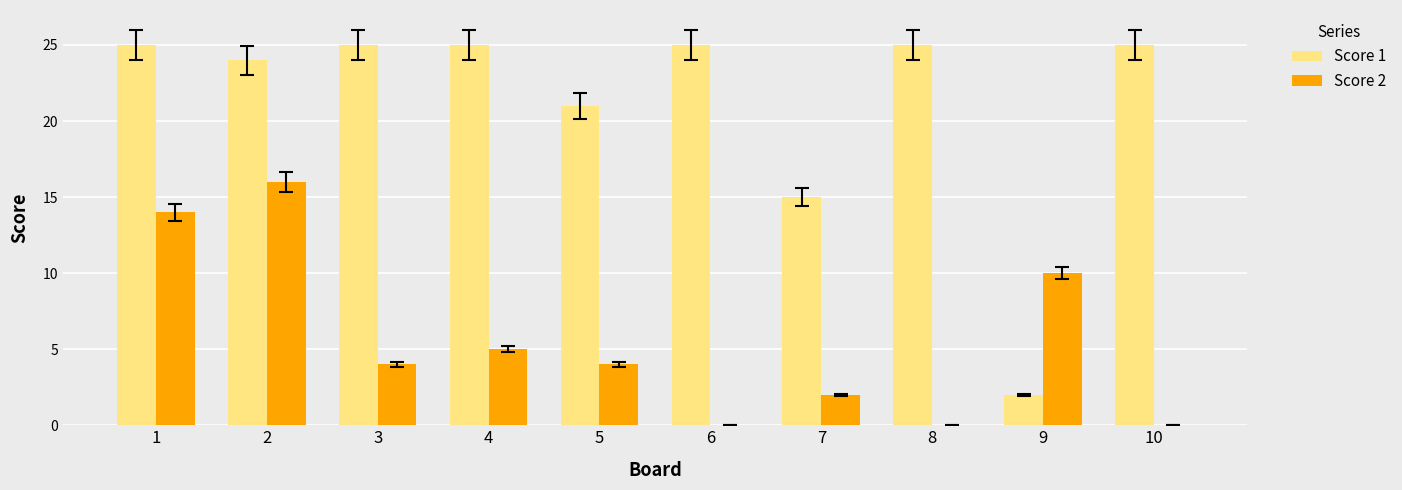

Reading left to right, what are all the values shown in this chart?

Score 1: 1=25	2=24	3=25	4=25	5=21	6=25	7=15	8=25	9=2	10=25
Score 2: 1=14	2=16	3=4	4=5	5=4	6=0	7=2	8=0	9=10	10=0